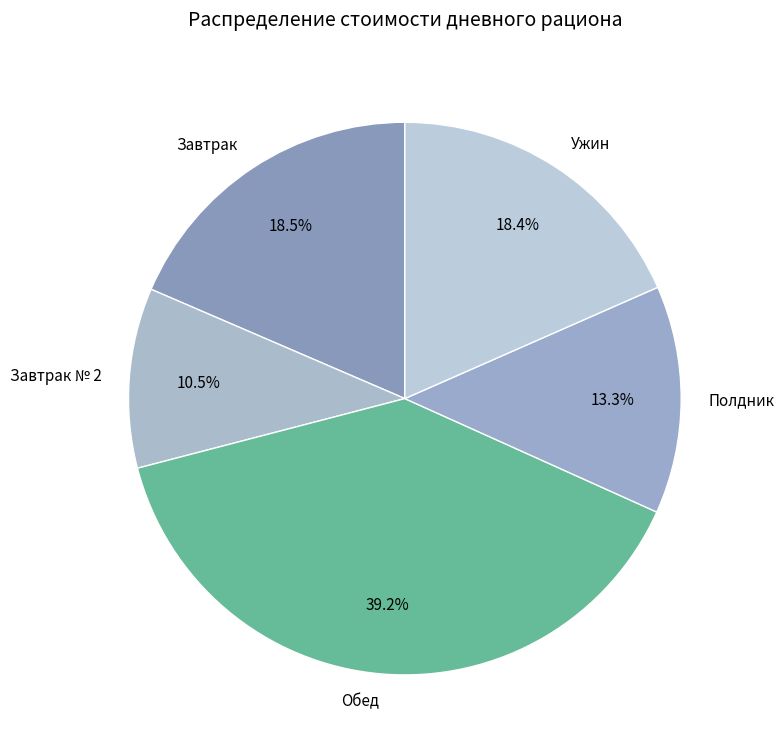

Which slice is the smallest?

Завтрак № 2